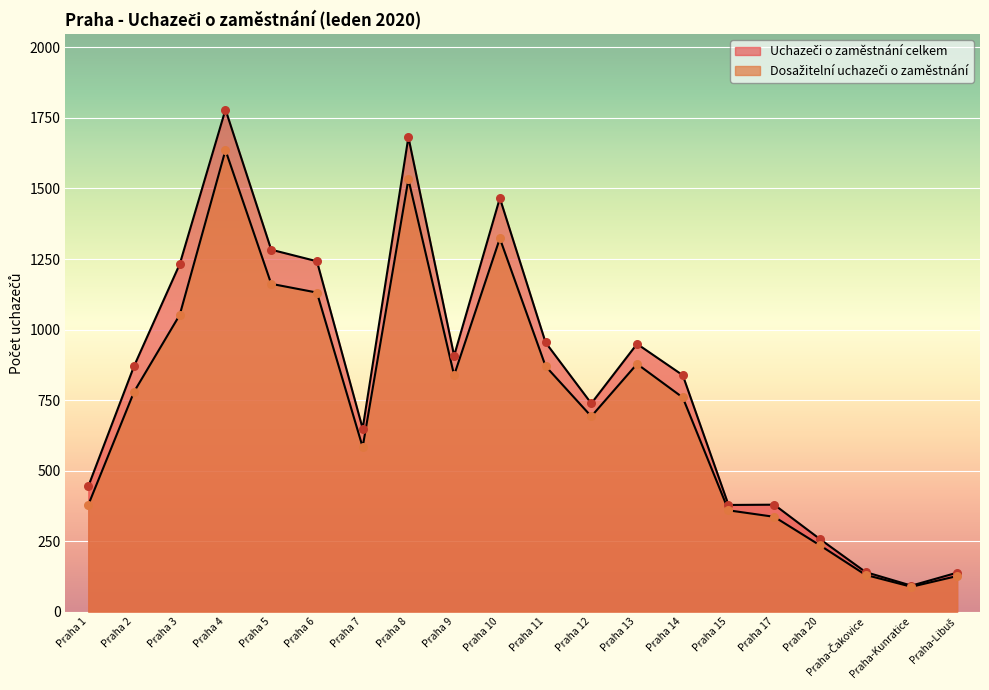

At how many categories does at least one series exceed 245?

17